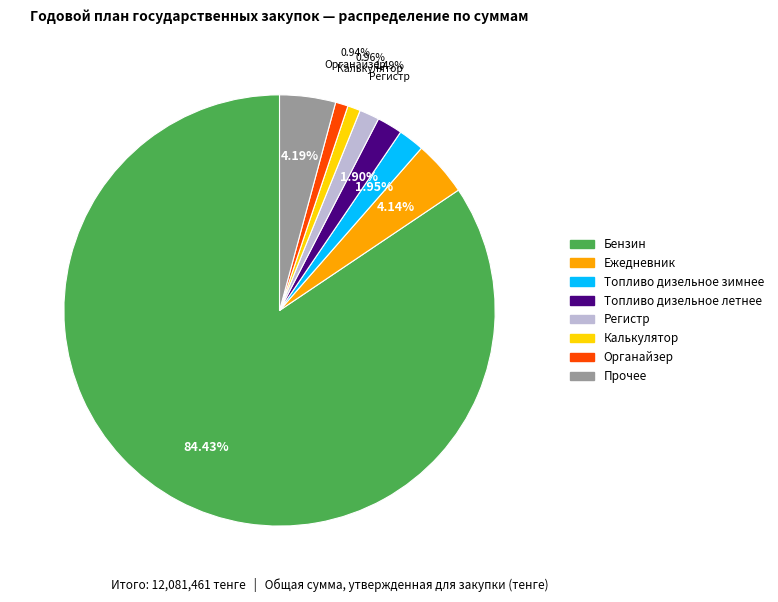

How many slices are in this pie chart?

8